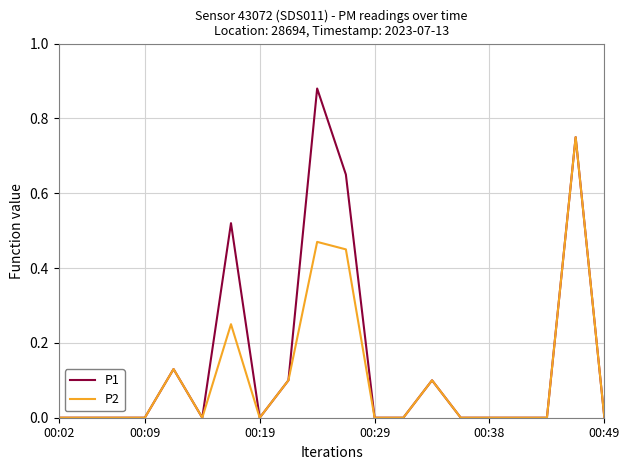

Which series has the largest total across all categories?

P1